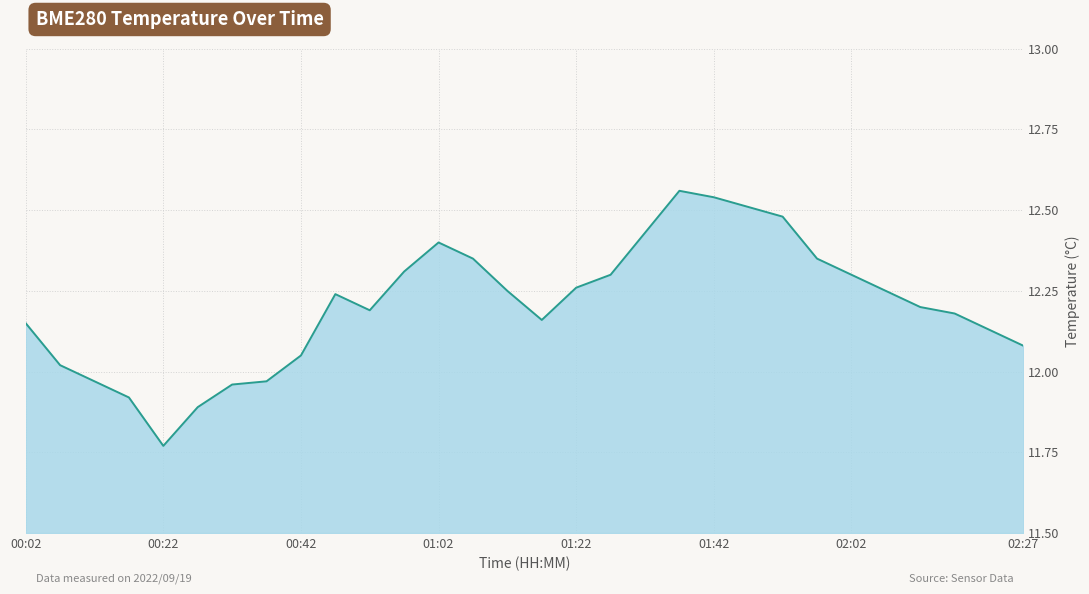

What is the difference between the maximum and minimum values?

0.8